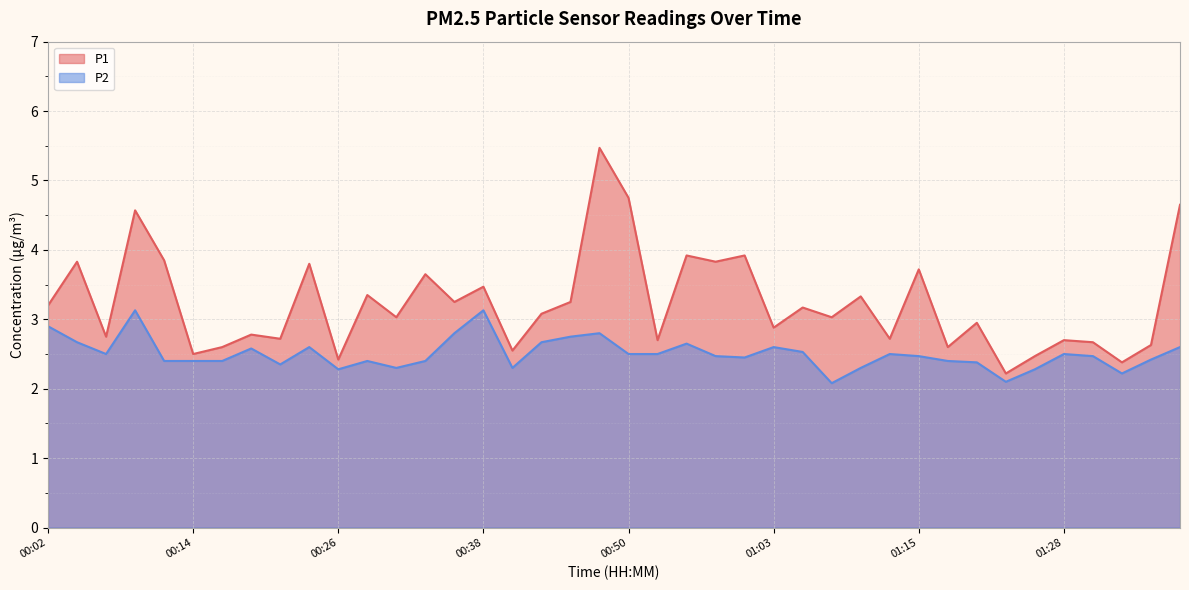

What is the difference between the highest and lowest values at 01:34?

0.2